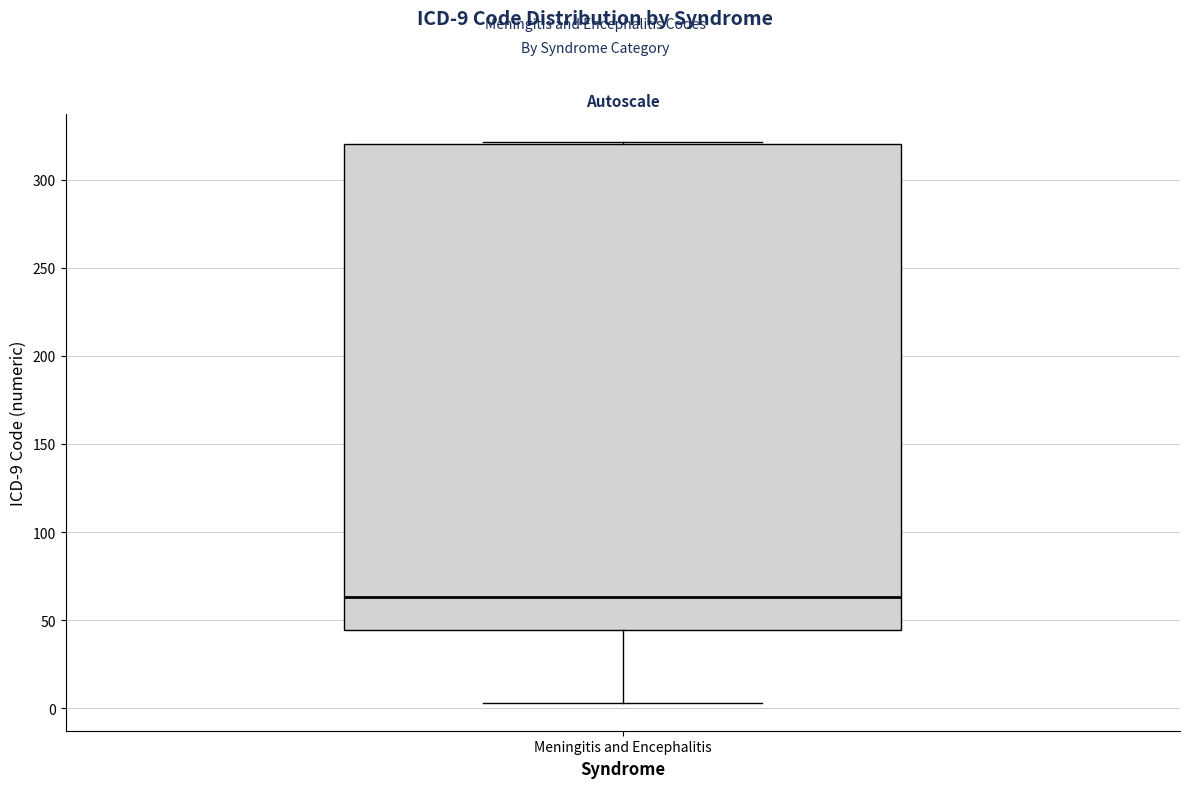

Transcribe this box plot: give where the median line is, the range the box spans, and where the two whiskers end, as read against the y-axis. The values are not printed on the chart, so give them approximately, as read against the axis.

median 65, box 45 to 320, whiskers 5 to 320